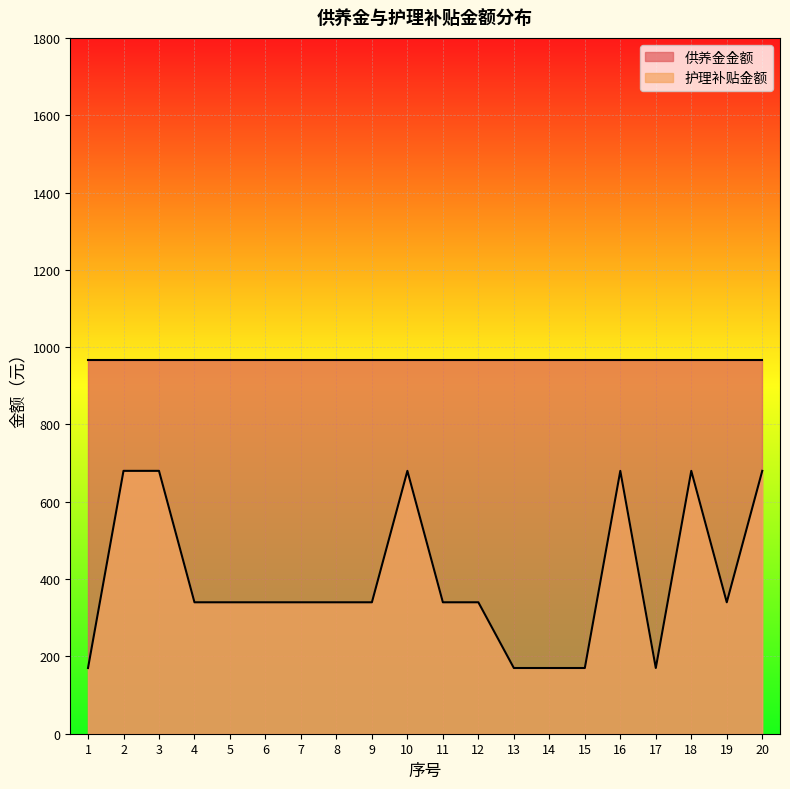

What is the greatest value displayed?

967